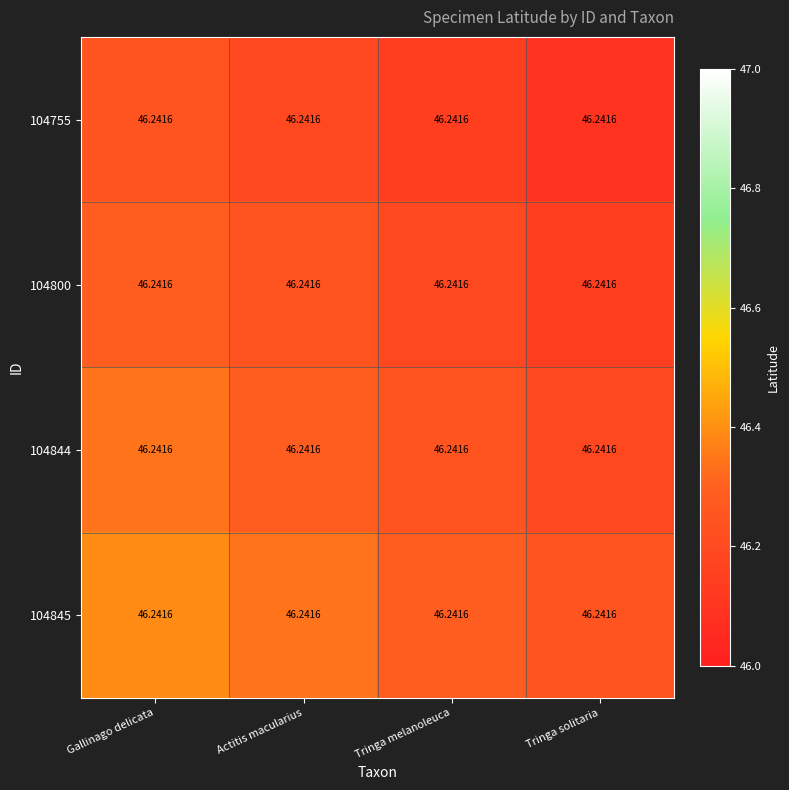

Rank the series by their average value, from lowest to highest.

104755, 104800, 104844, 104845